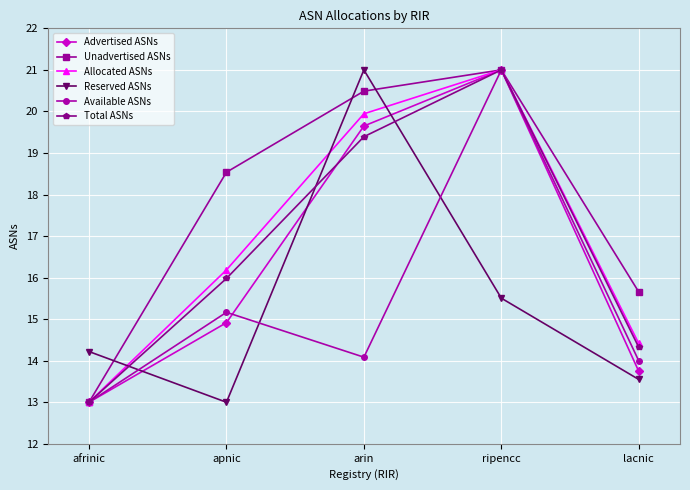

True or false: Allocated ASNs has a value of 13.0 at afrinic.

True